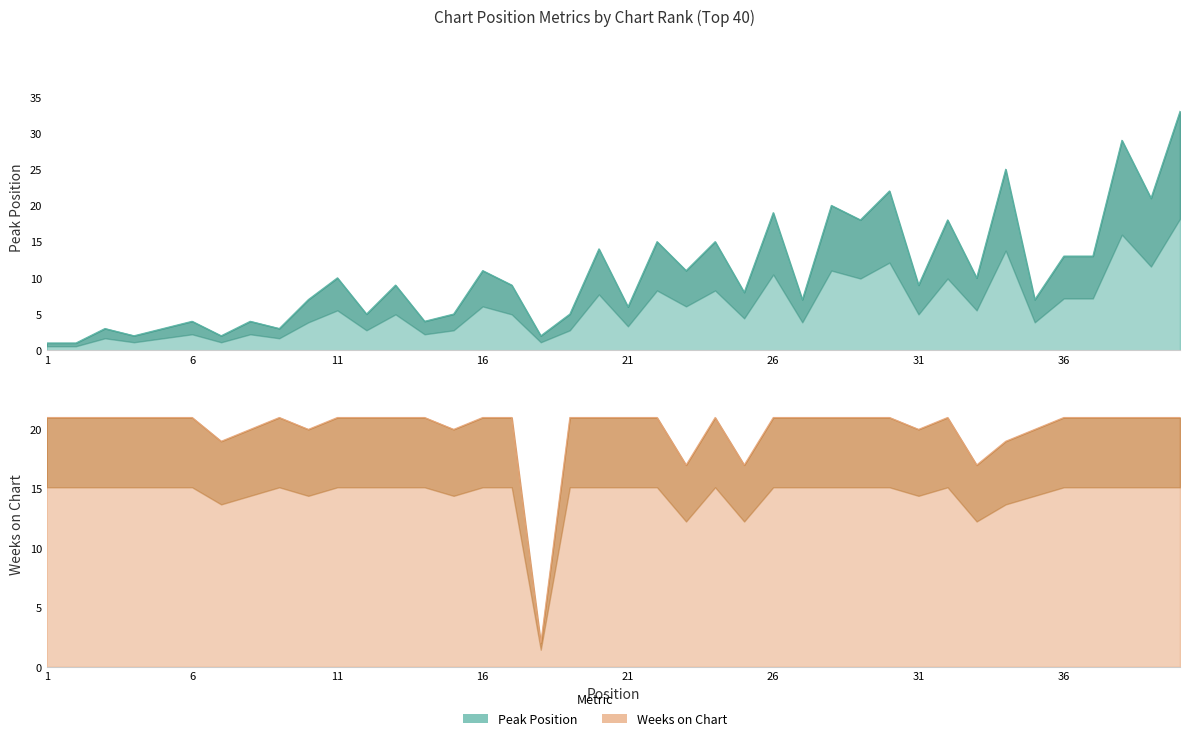

At which category is the sum across all series the highest?

40